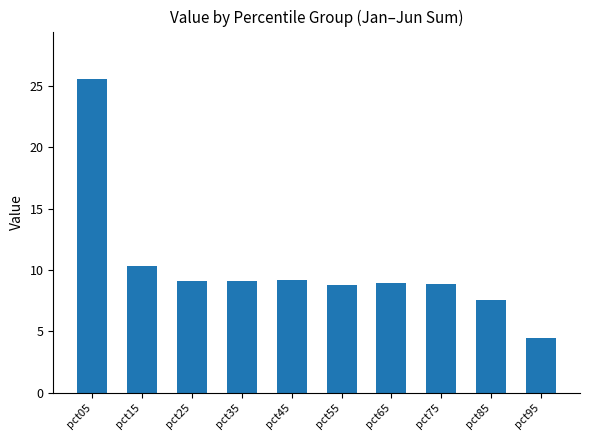

At which label does the data first exceed 9?

pct05